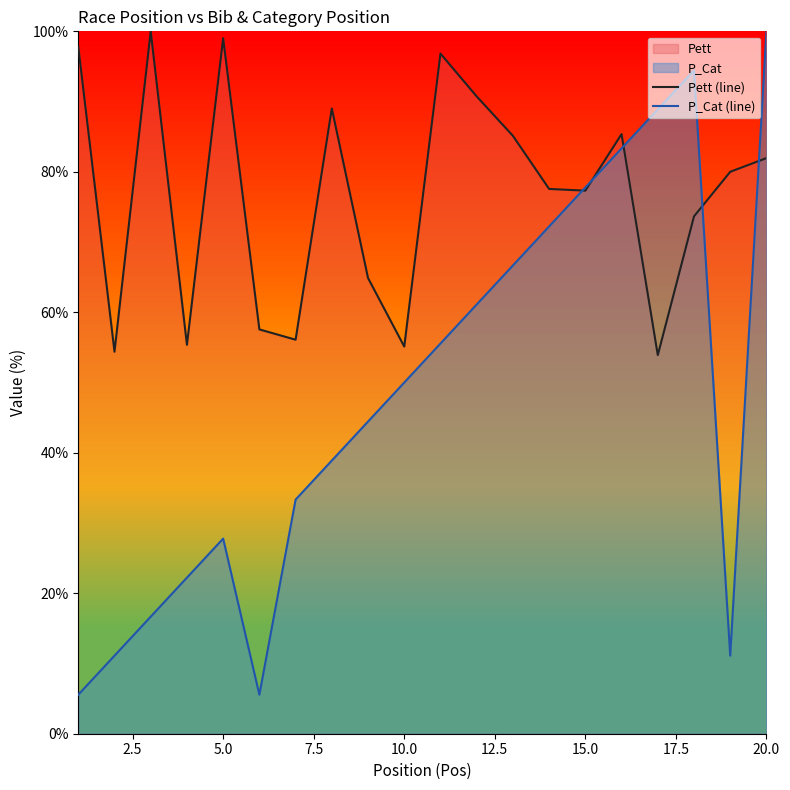

How many data points in Pett (line) are above 80?

9